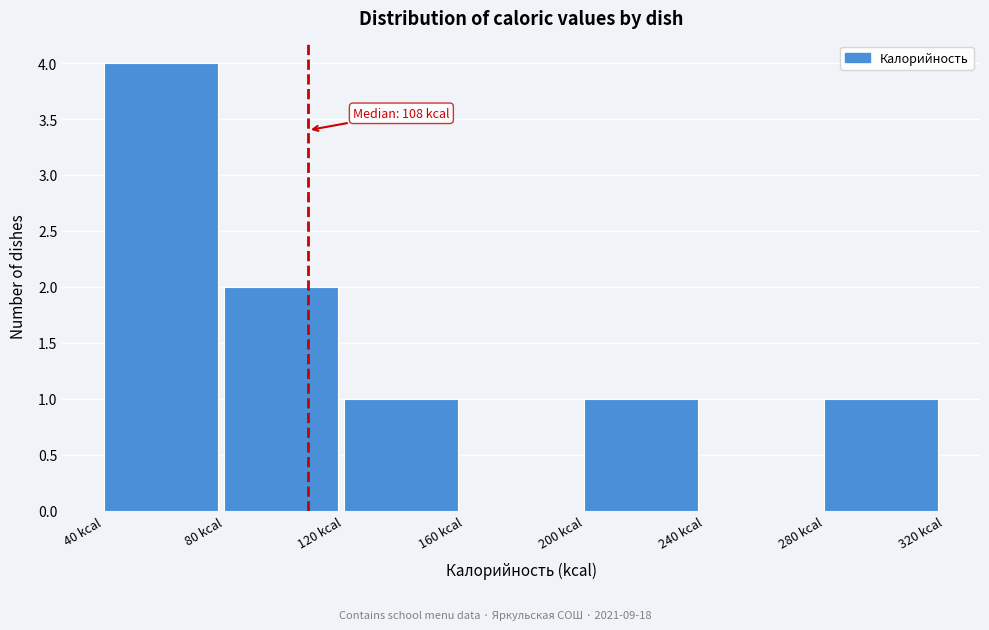

Over which range of the x-axis is the bar tallest?

40 to 80